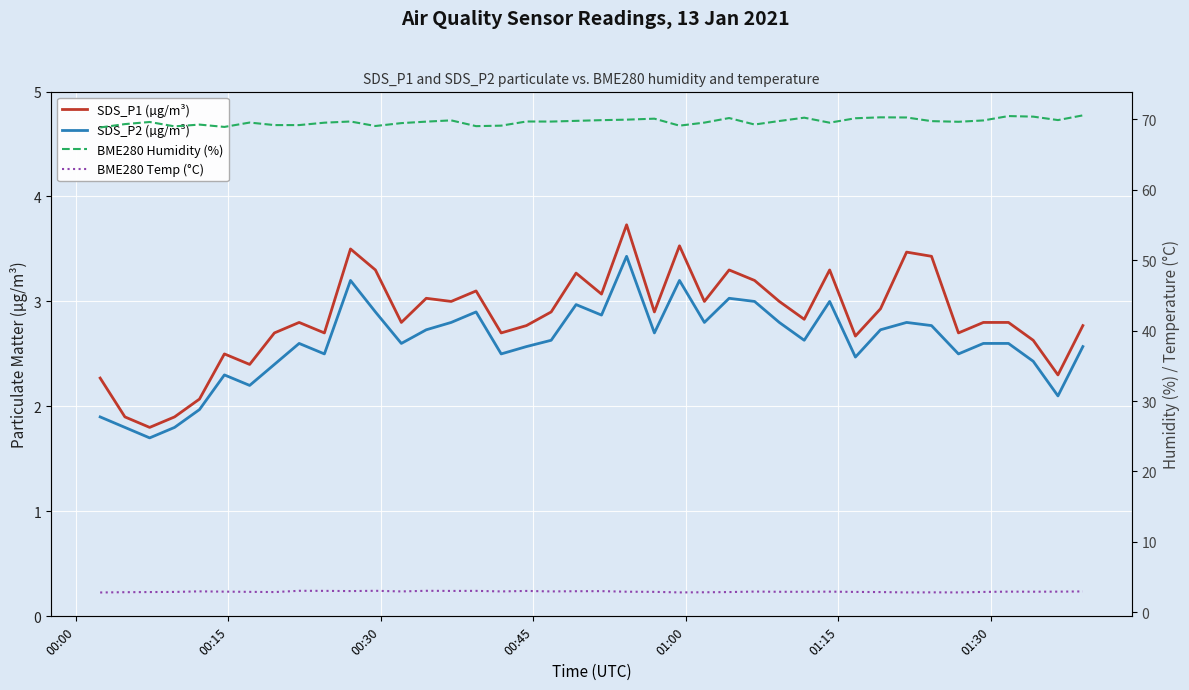

What is the sum of all BME280 Temp (°C) values?

118.0